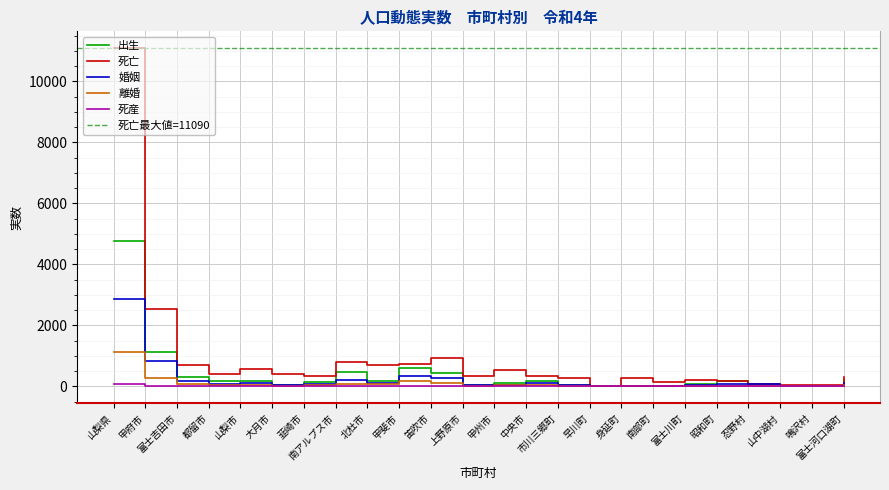

True or false: 死亡 and 人口 intersect in this chart.

False